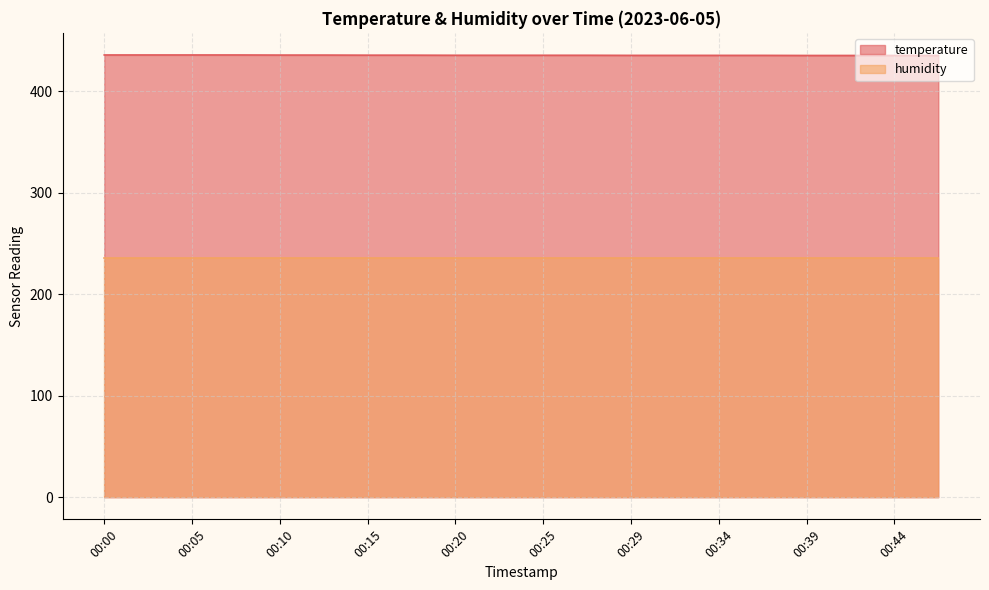

List the labels in order of value, smallest first.

00:39, 00:42, 00:44, 00:46, 00:29, 00:32, 00:34, 00:37, 00:20, 00:22, 00:25, 00:27, 00:15, 00:17, 00:10, 00:12, 00:00, 00:03, 00:05, 00:07